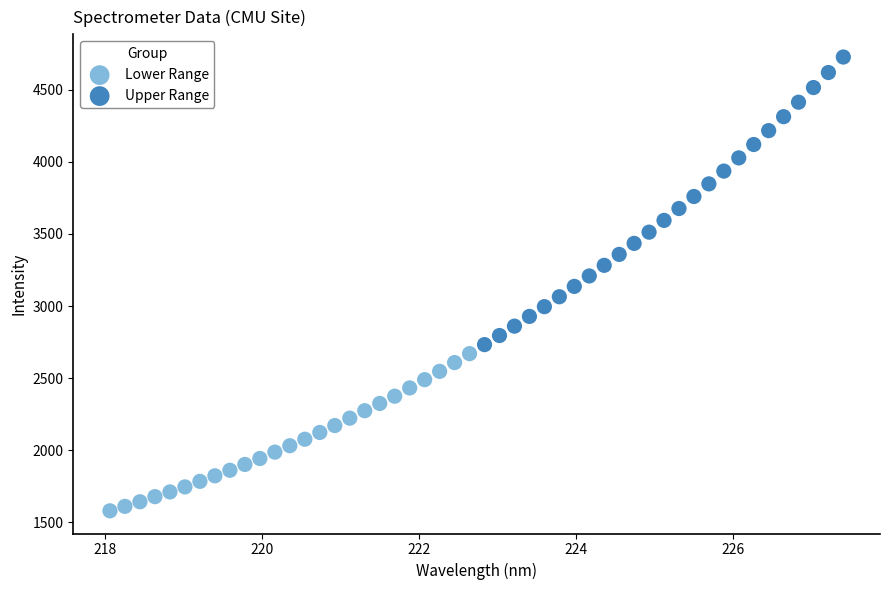

Which series has the largest Y range (max minus min)?

Upper Range